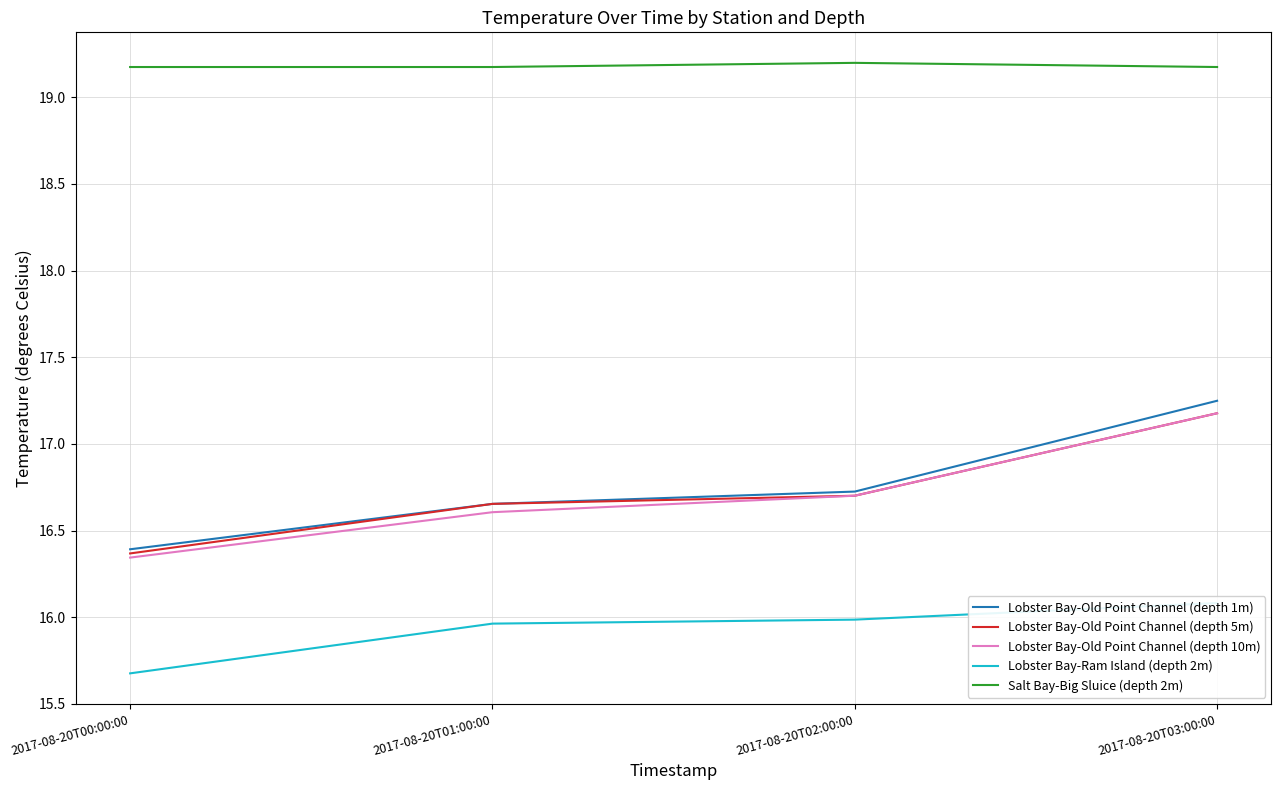

At how many categories does at least one series exceed 17?

4